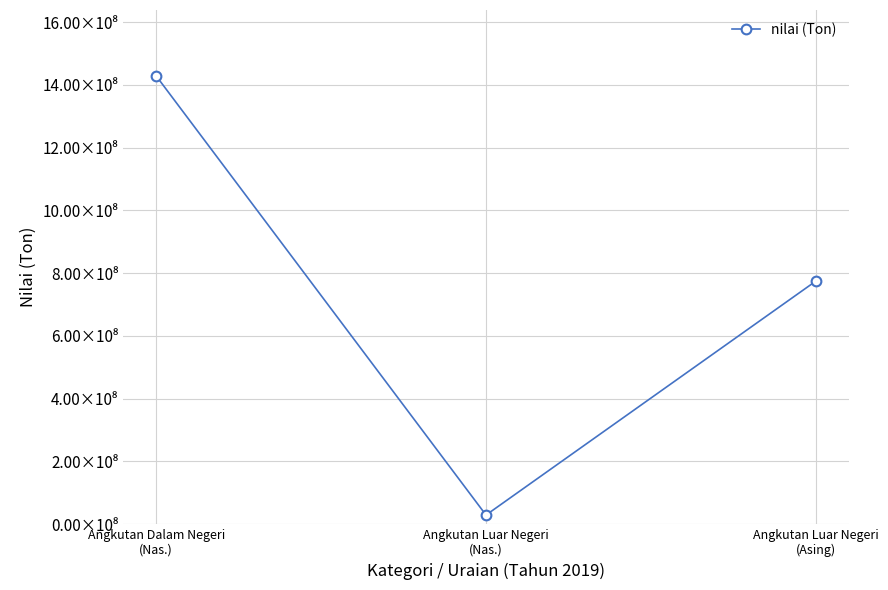

What is the difference between the maximum and second lowest values?

654172027